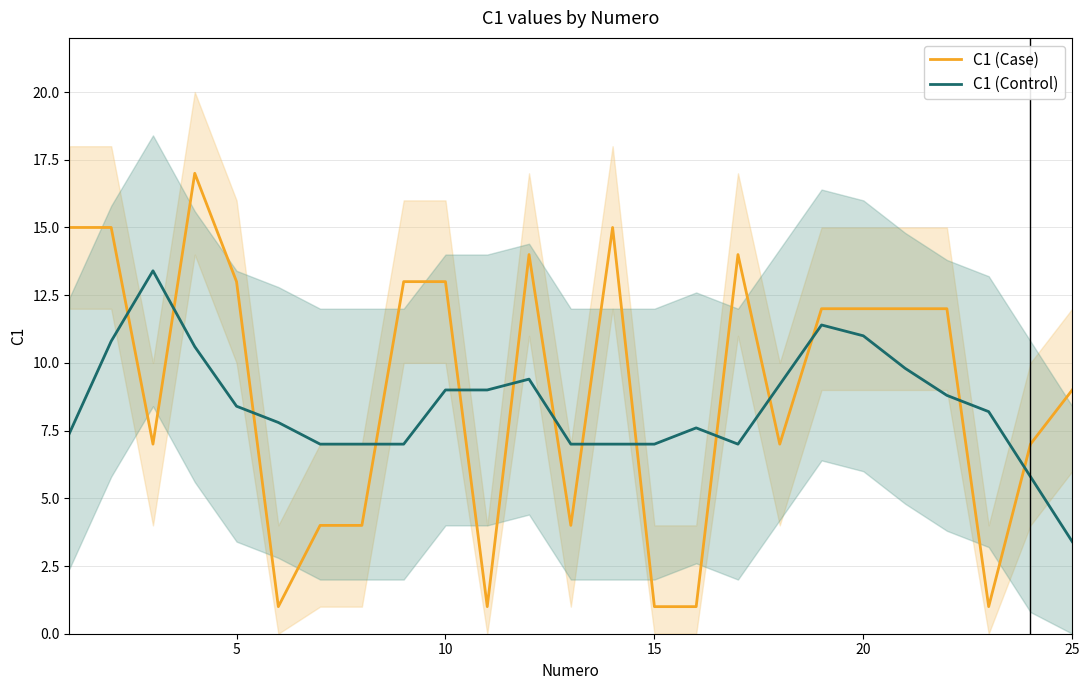

Does the chart have visible grid lines?

Yes